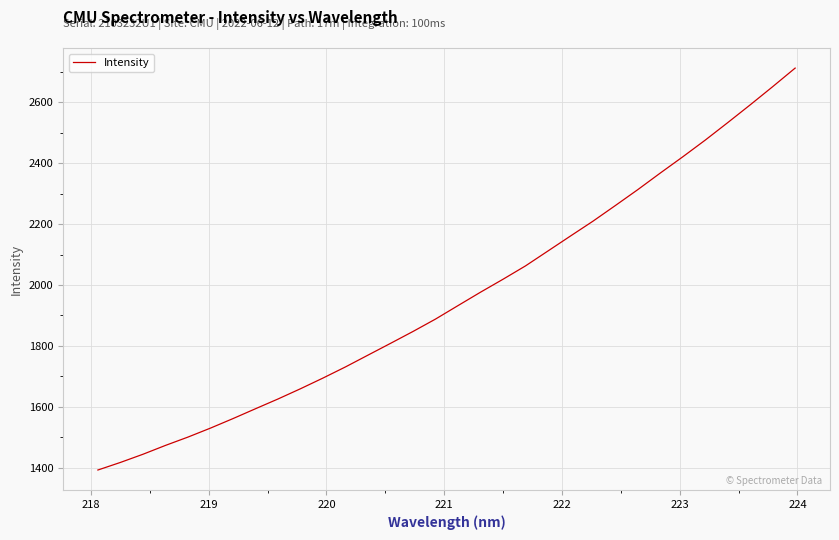

What is the difference between the maximum and minimum values?

1320.2